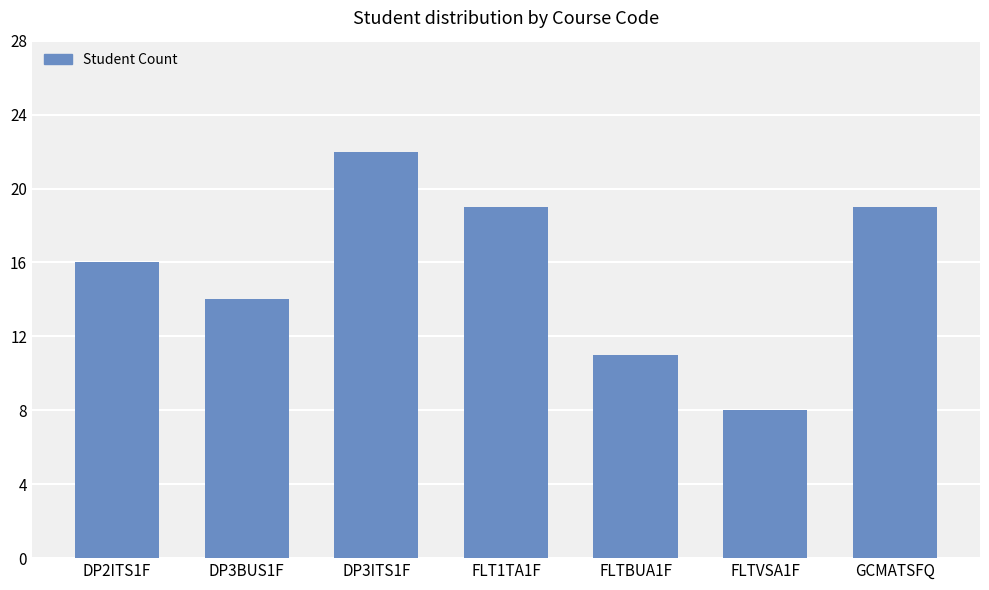

What is the label of the 5th bar from the right?

DP3ITS1F